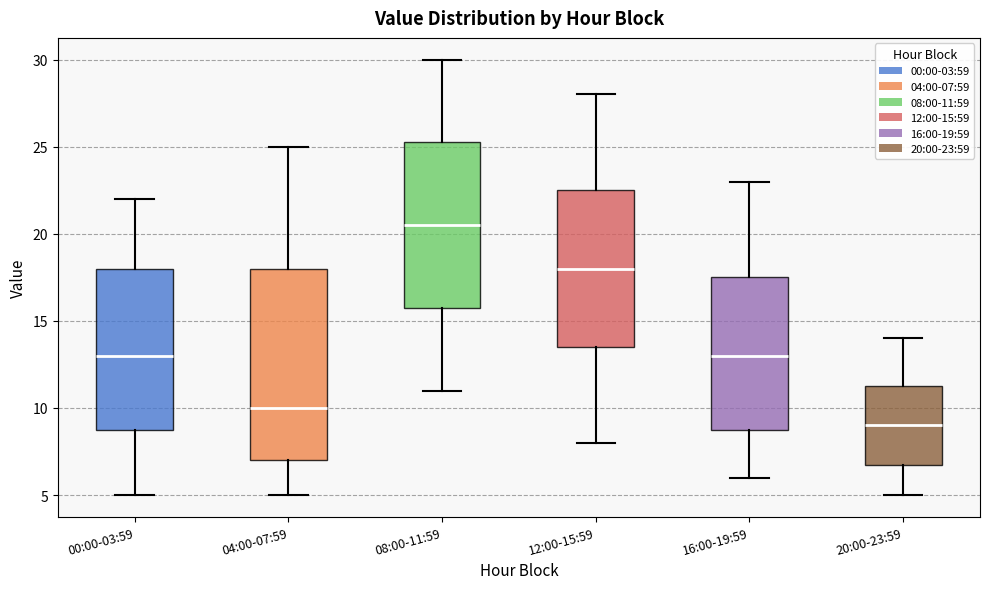

Reading left to right, read every box against the y-axis: the position of its median line, the range the box covers, and the ends of its whiskers. The values are not printed on the chart, so give them approximately, as read against the axis.

00:00-03:59: median 13.0, box 9.0 to 18.0, whiskers 5.0 to 22.0
04:00-07:59: median 10.0, box 7.0 to 18.0, whiskers 5.0 to 25.0
08:00-11:59: median 20.5, box 16.0 to 25.5, whiskers 11.0 to 30.0
12:00-15:59: median 18.0, box 13.5 to 22.5, whiskers 8.0 to 28.0
16:00-19:59: median 13.0, box 9.0 to 17.5, whiskers 6.0 to 23.0
20:00-23:59: median 9.0, box 7.0 to 11.5, whiskers 5.0 to 14.0